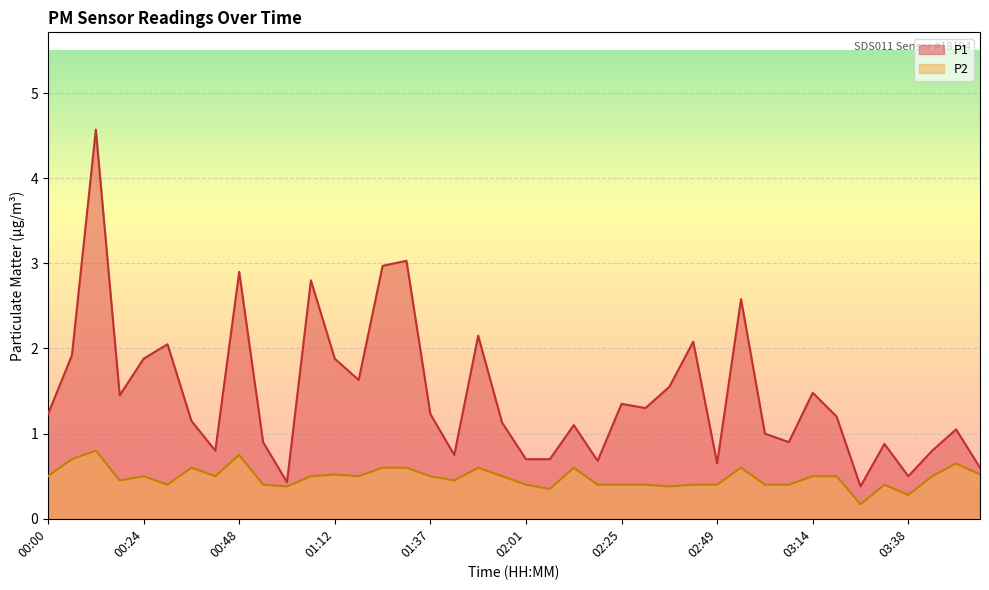

Is it true that P2 equals 0.7 at 00:00?

False